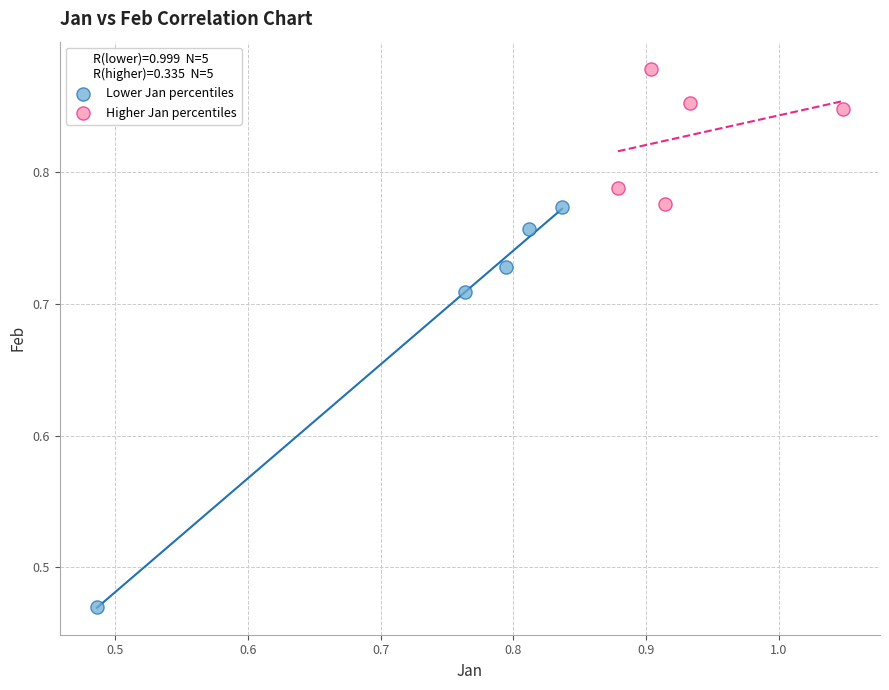

Which series contains the highest Y value?

Higher Jan percentiles